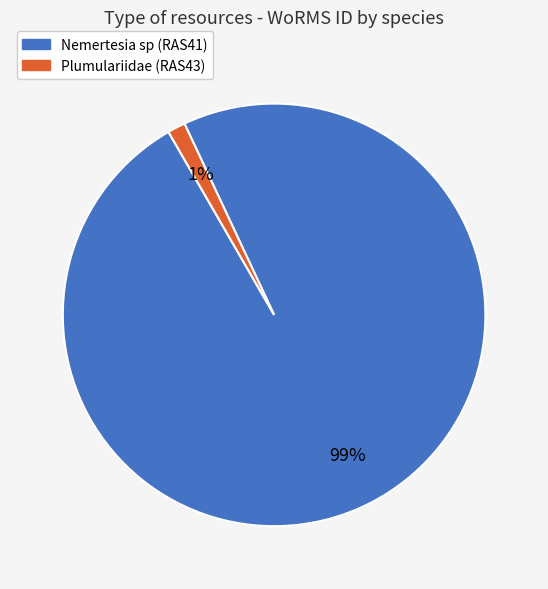

Is there any slice that represents more than half of the pie?

Yes